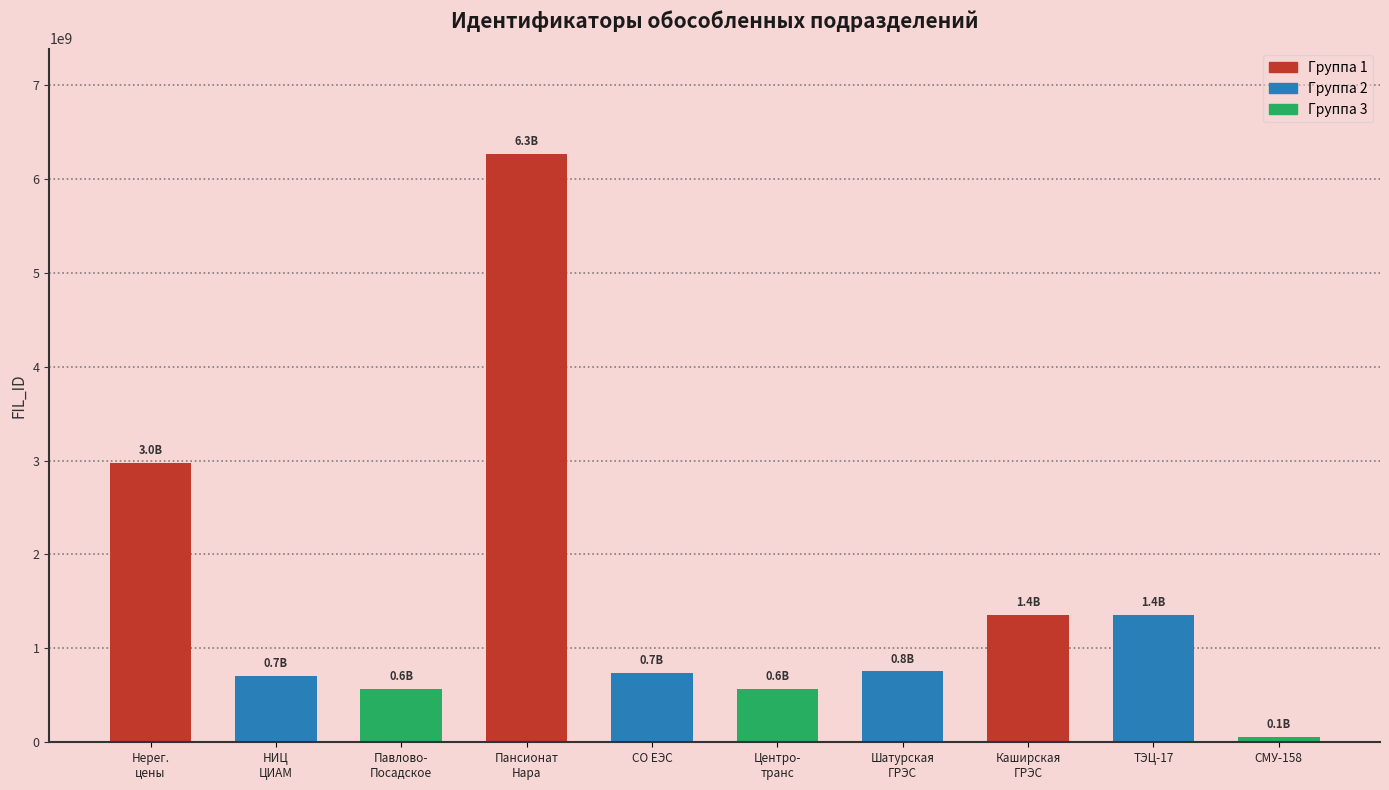

Which has a higher value, СО ЕЭС or ТЭЦ-17?

ТЭЦ-17